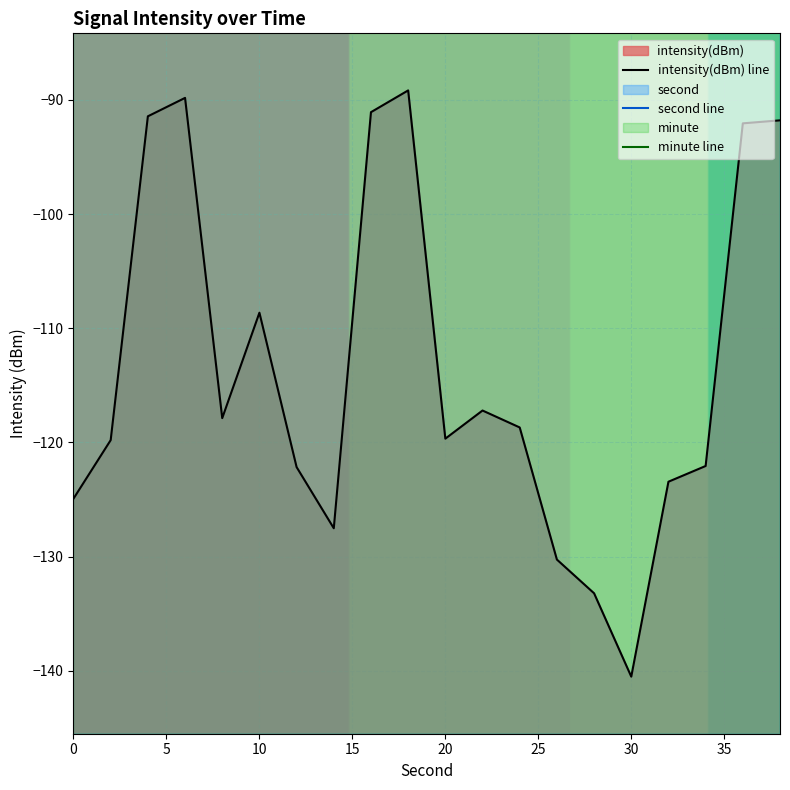

True or false: minute line and second line intersect in this chart.

False